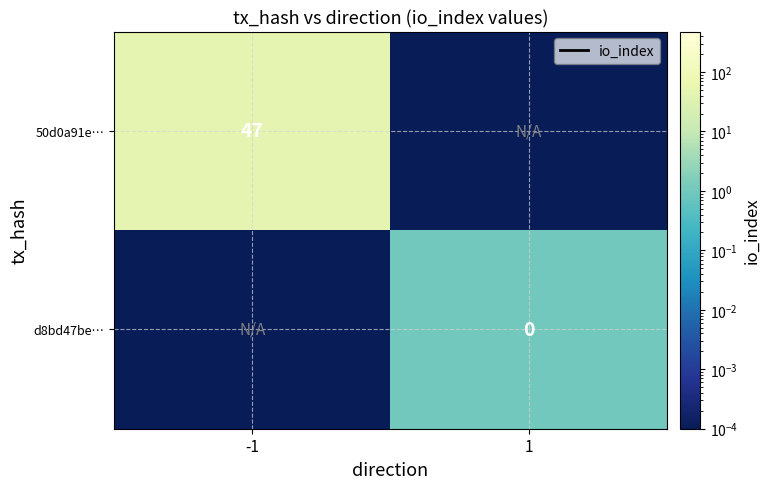

List the series in order of their peak value, lowest first.

d8bd47be…, 50d0a91e…